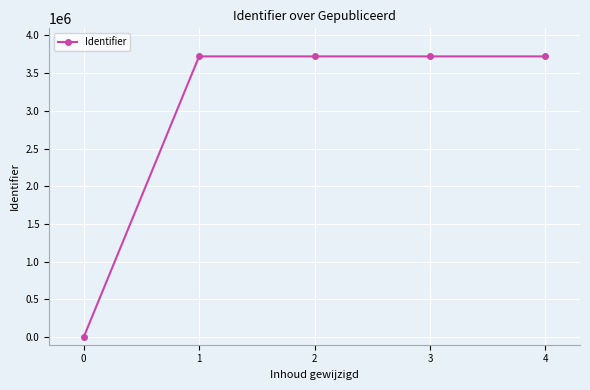

What is the sum of all values?

14884473